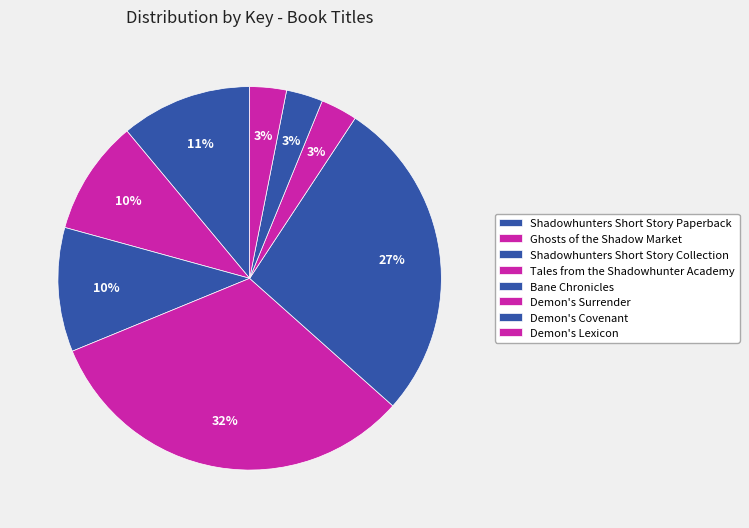

How many slices are in this pie chart?

8